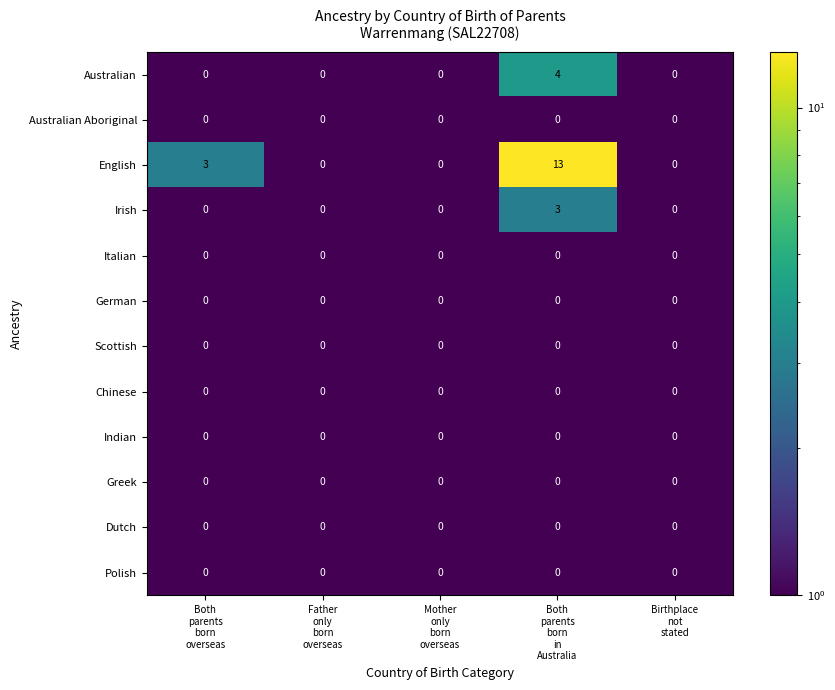

What is the difference between the maximum and minimum values in the Australian series?

4